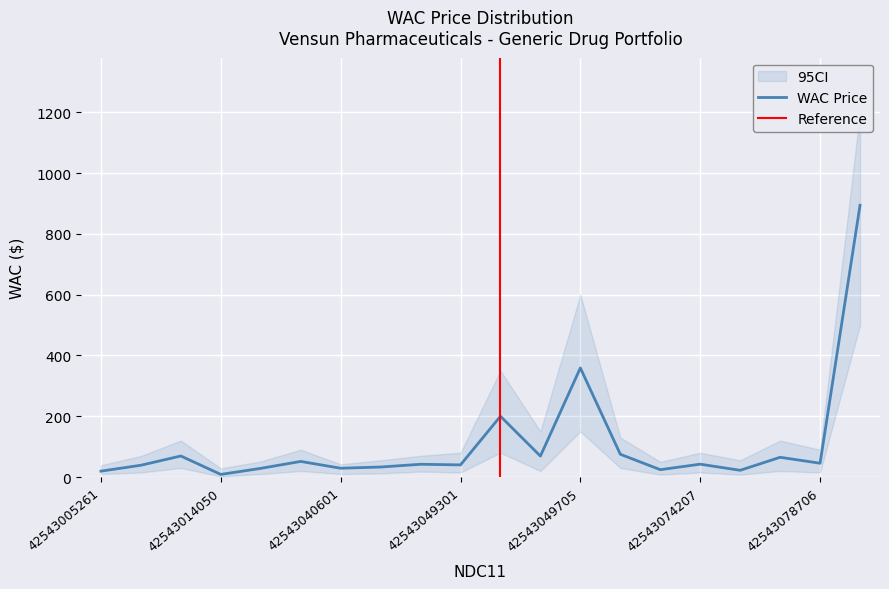

Where is WAC Price nearest to the value 451?

42543049705